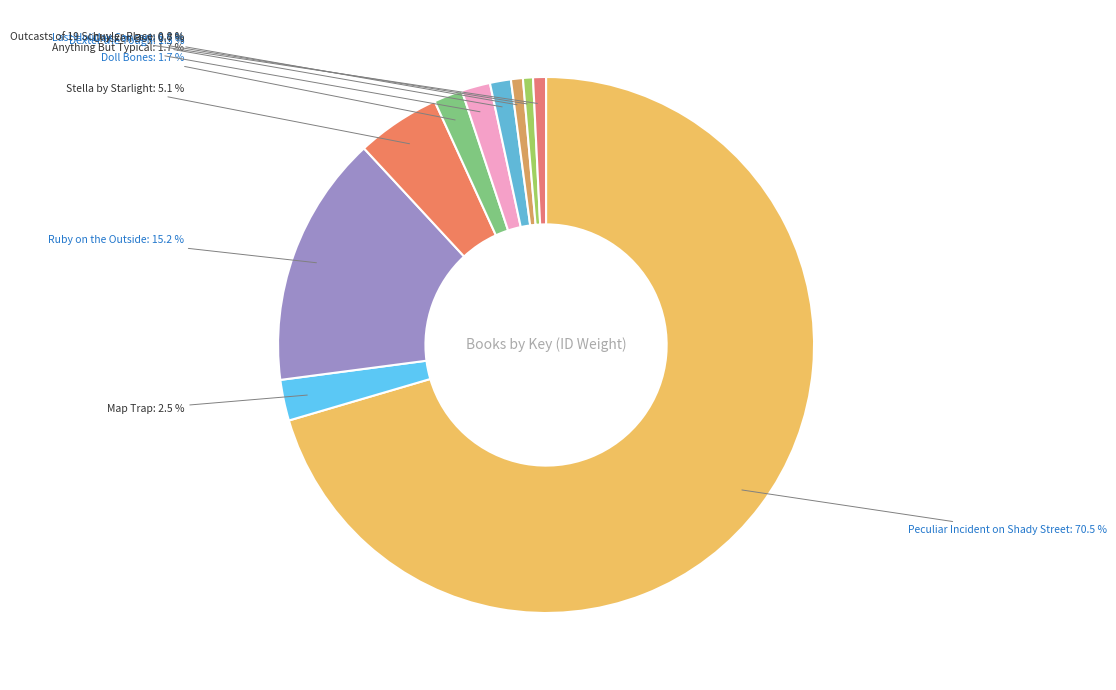

Is there a majority slice in this chart?

Yes